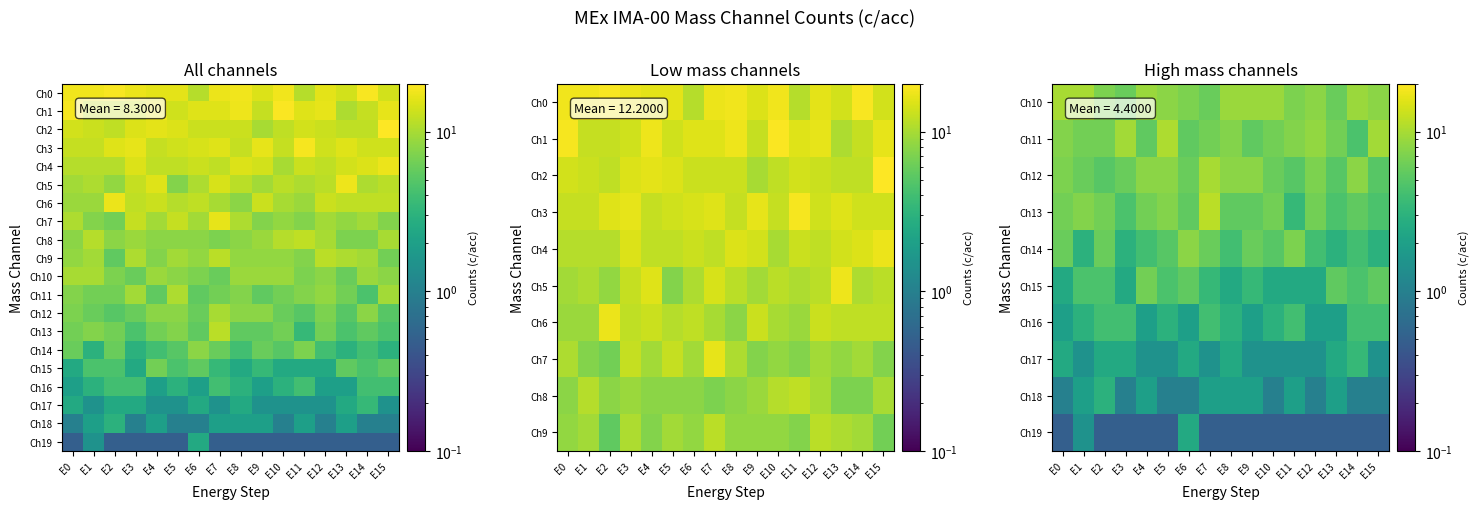

Which label corresponds to the largest value in the chart?

E7